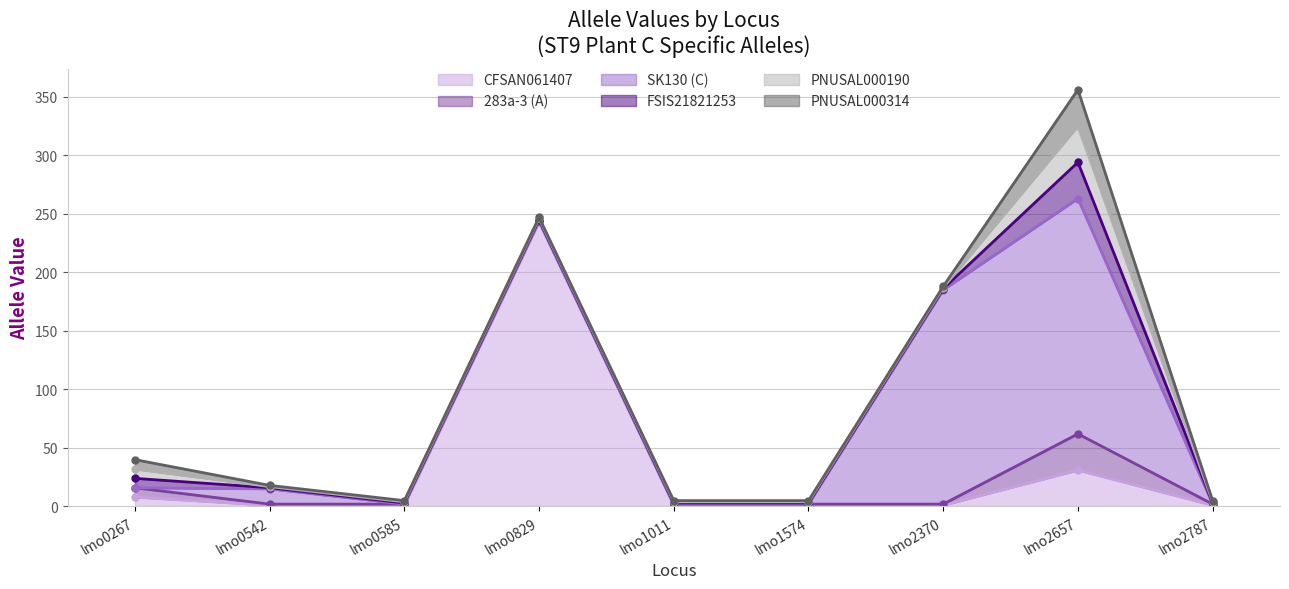

Which series has the largest range (max minus min)?

CFSAN061407